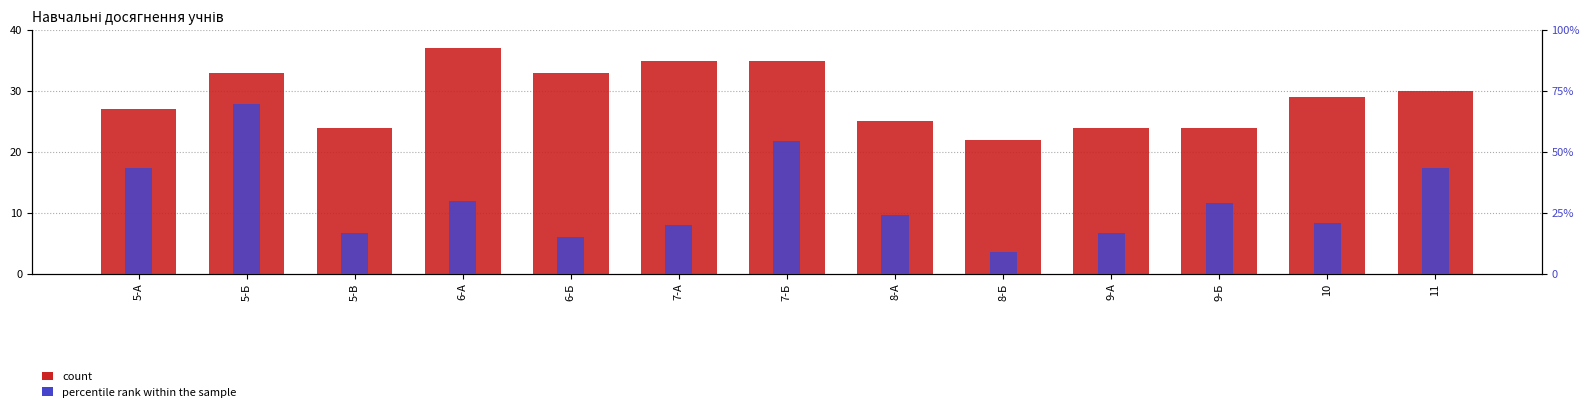

What is the label of the 2nd bar from the left?

5-Б